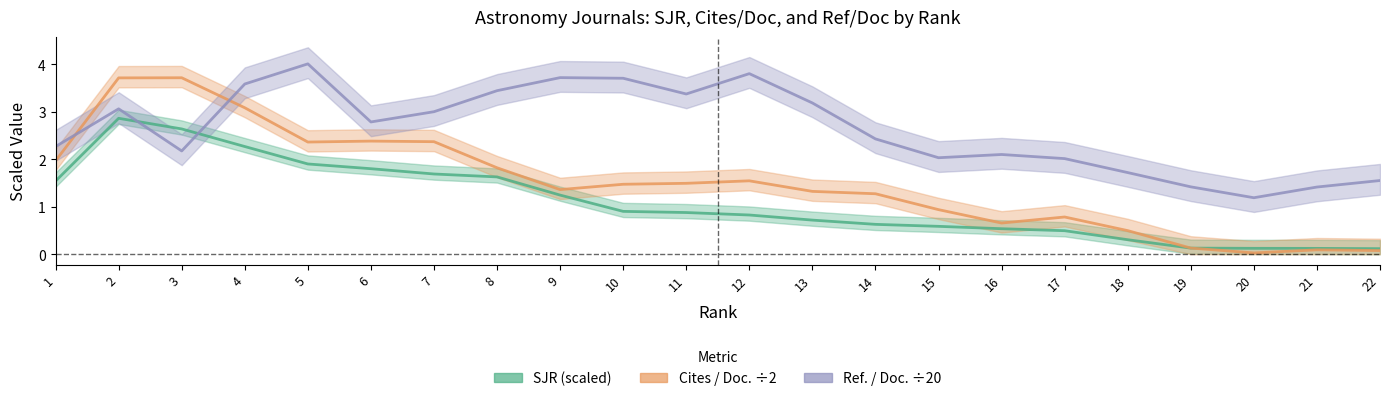

How many times do Cites / Doc. (2years) /2 and Ref. / Doc. /20 cross each other?

2